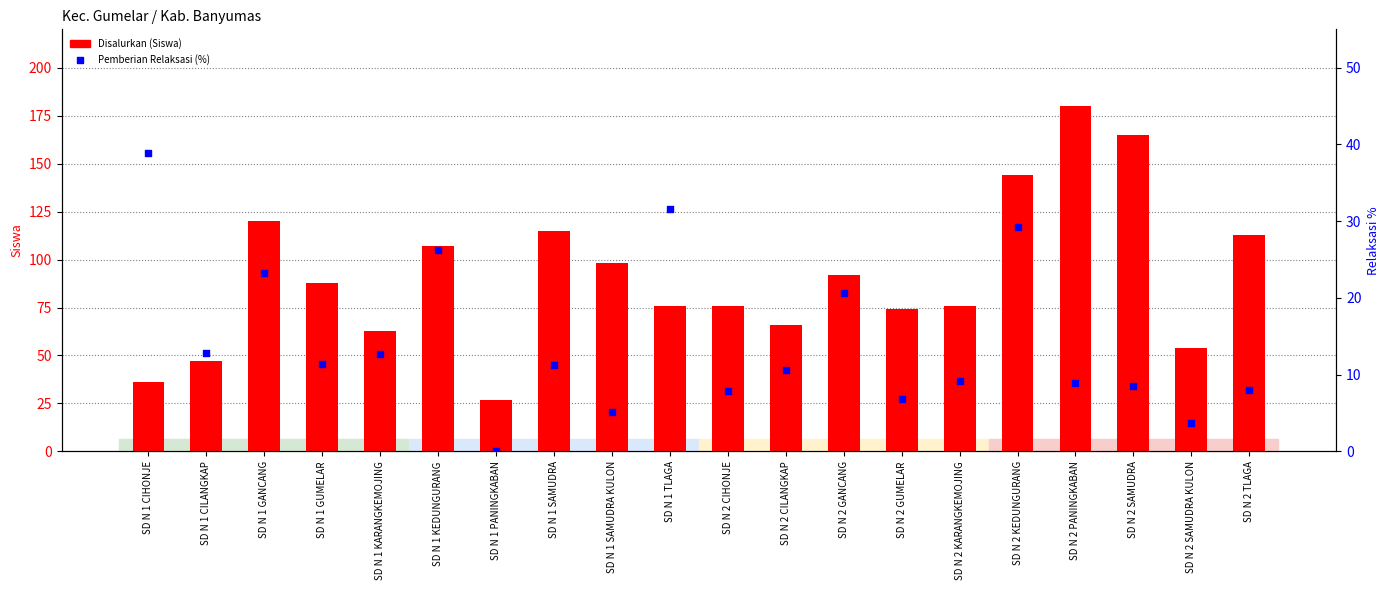

Which series has the largest Y range (max minus min)?

Disalurkan (Siswa)